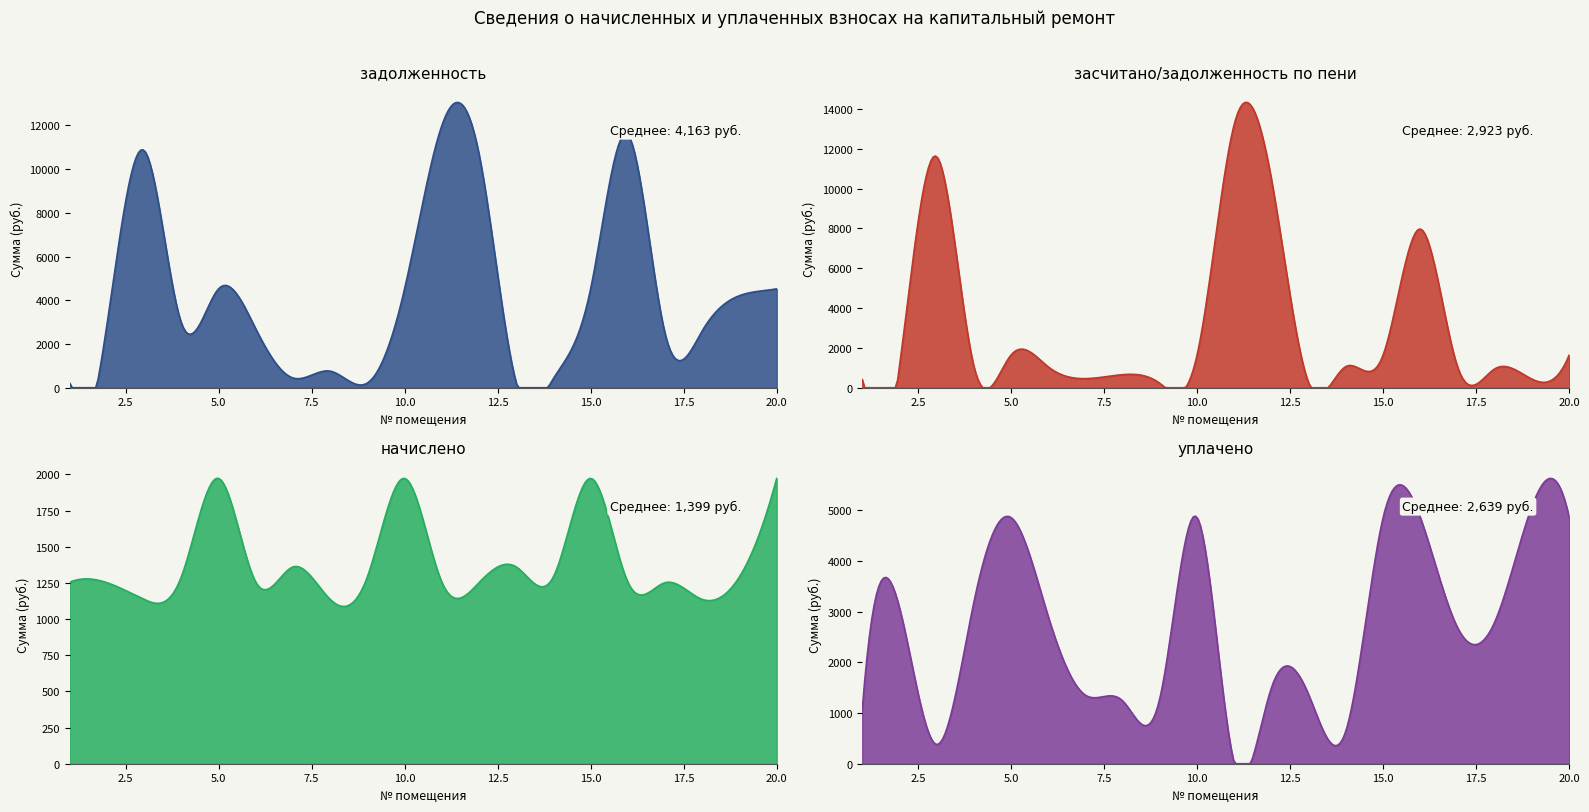

What is the difference between the highest and lowest values at 2?

2035.6